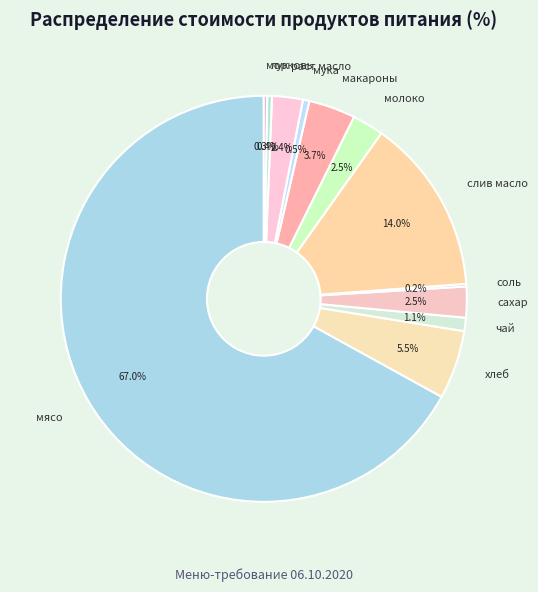

Which category accounts for the majority?

мясо